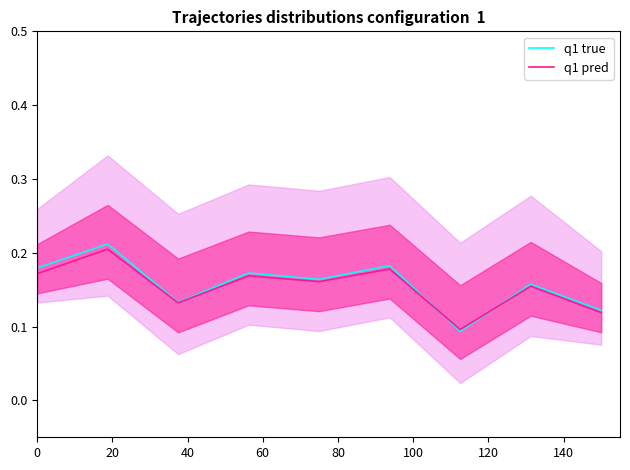

Which series has the widest spread of values?

q1 true